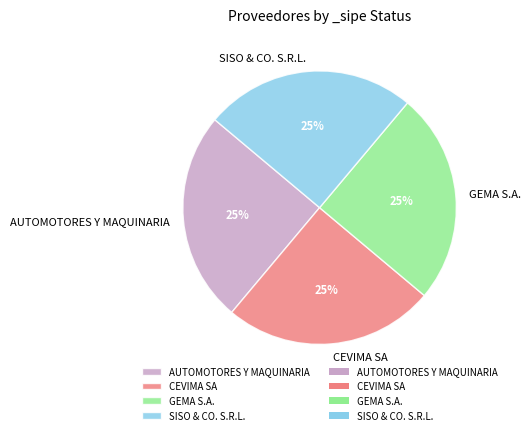

To the nearest percent, what is the average slice percentage?

25%